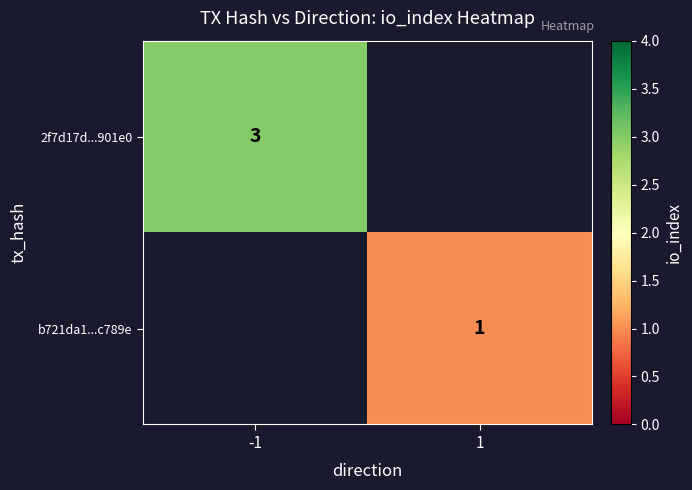

At how many categories does at least one series exceed 1?

1